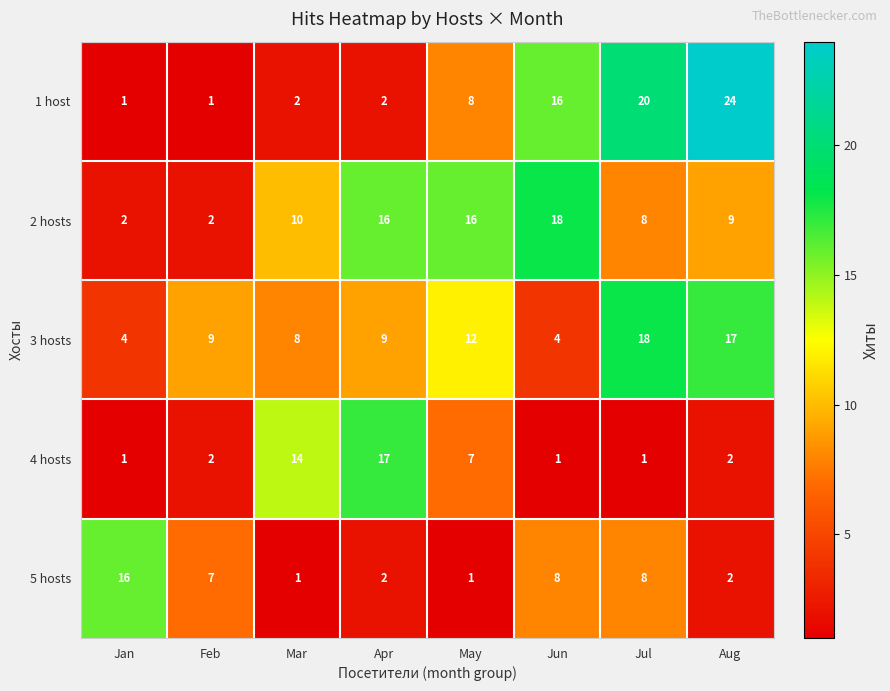

At how many categories does at least one series exceed 8?

8